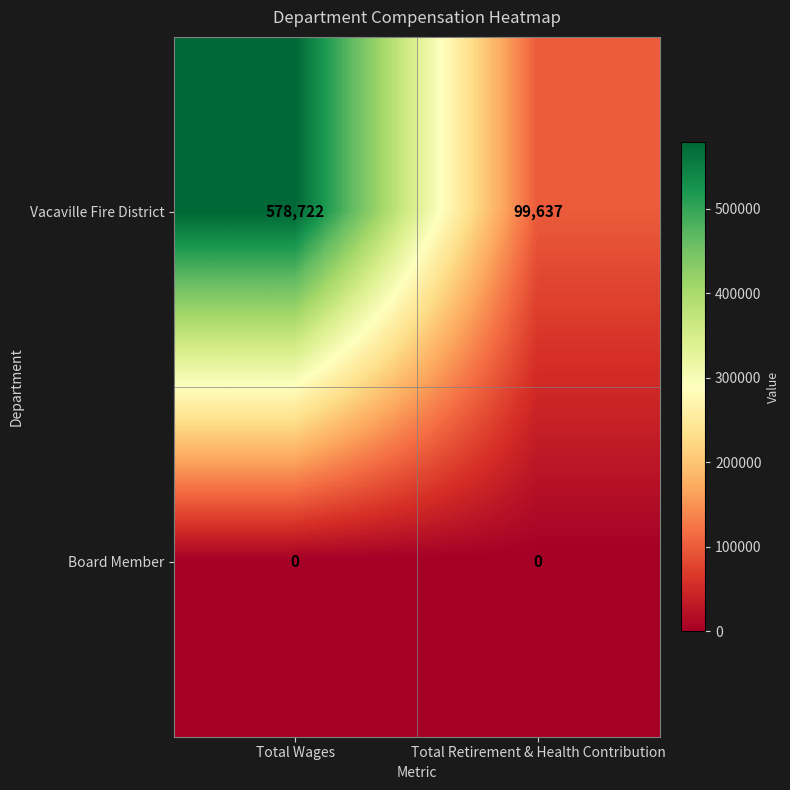

What is the spread (max minus min) of values at Total Wages?

578722